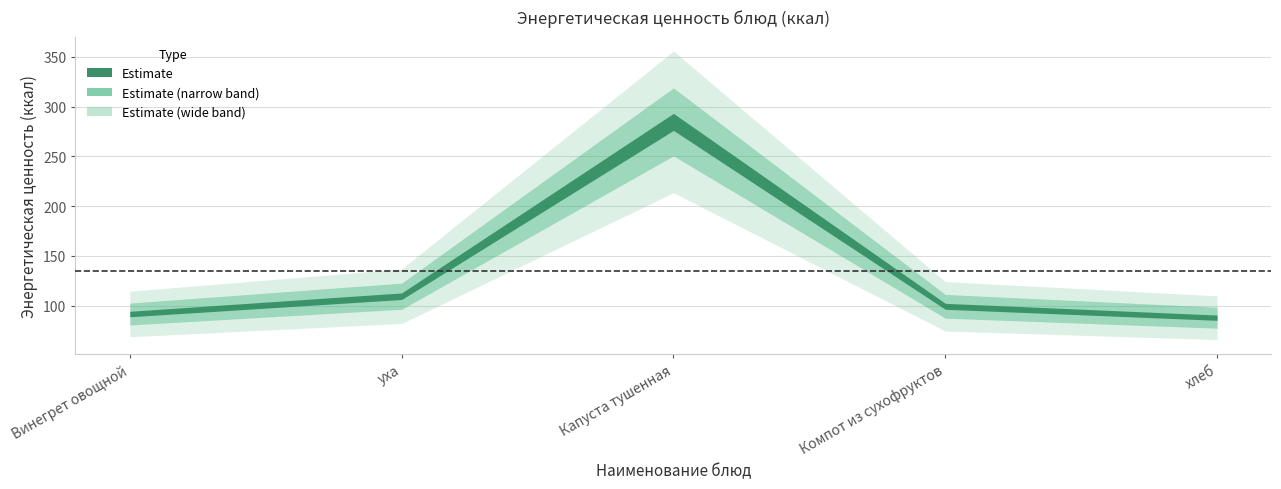

Rank the categories by value from highest to lowest.

Капуста тушенная, уха, Компот из сухофруктов, Винегрет овощной, хлеб